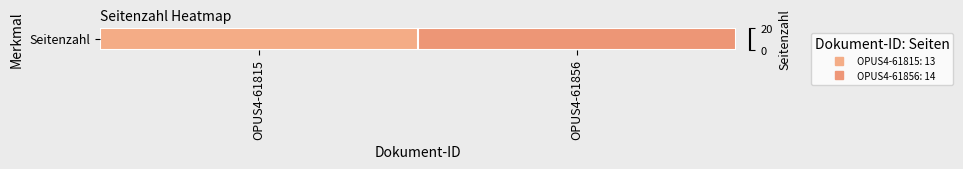

List the labels in order of value, smallest first.

OPUS4-61815, OPUS4-61856